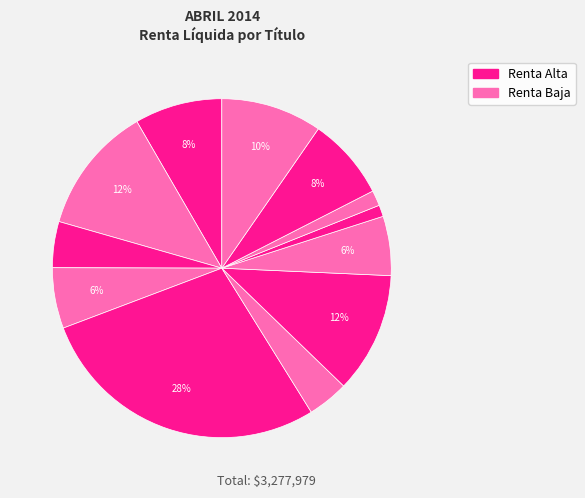

How many slices are in this pie chart?

12